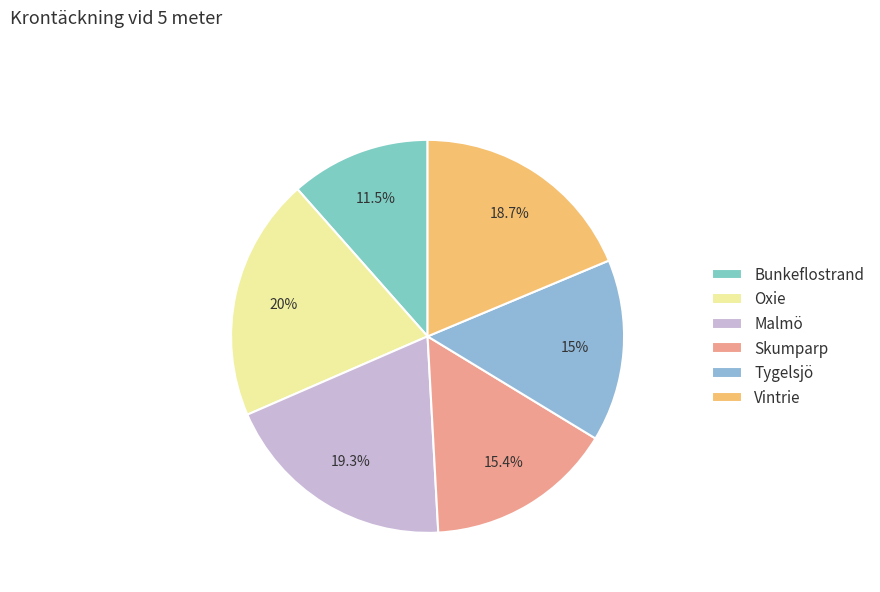

Which slice is the largest?

Oxie